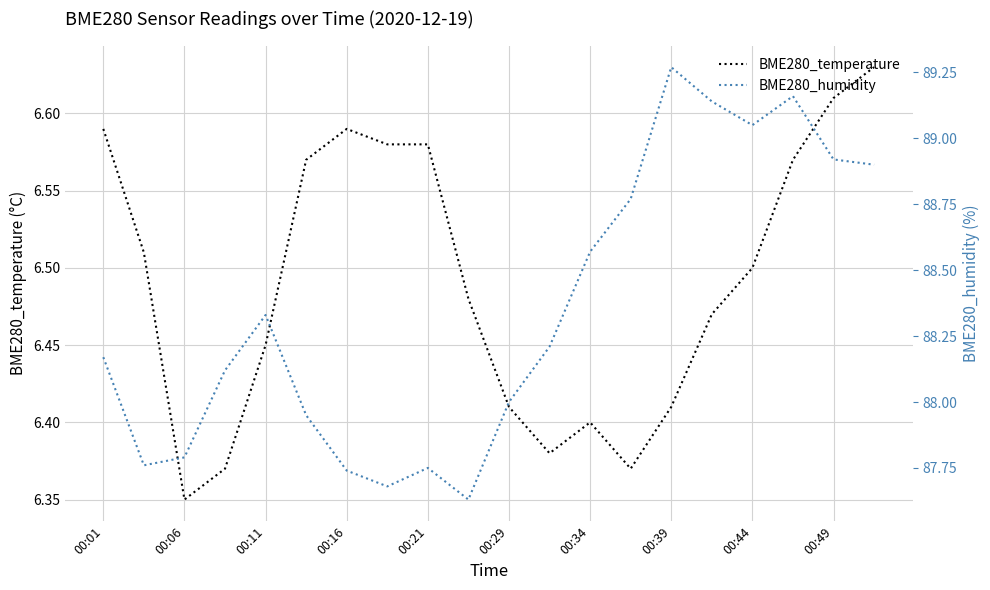

What is the average value of the BME280_temperature series?

6.5